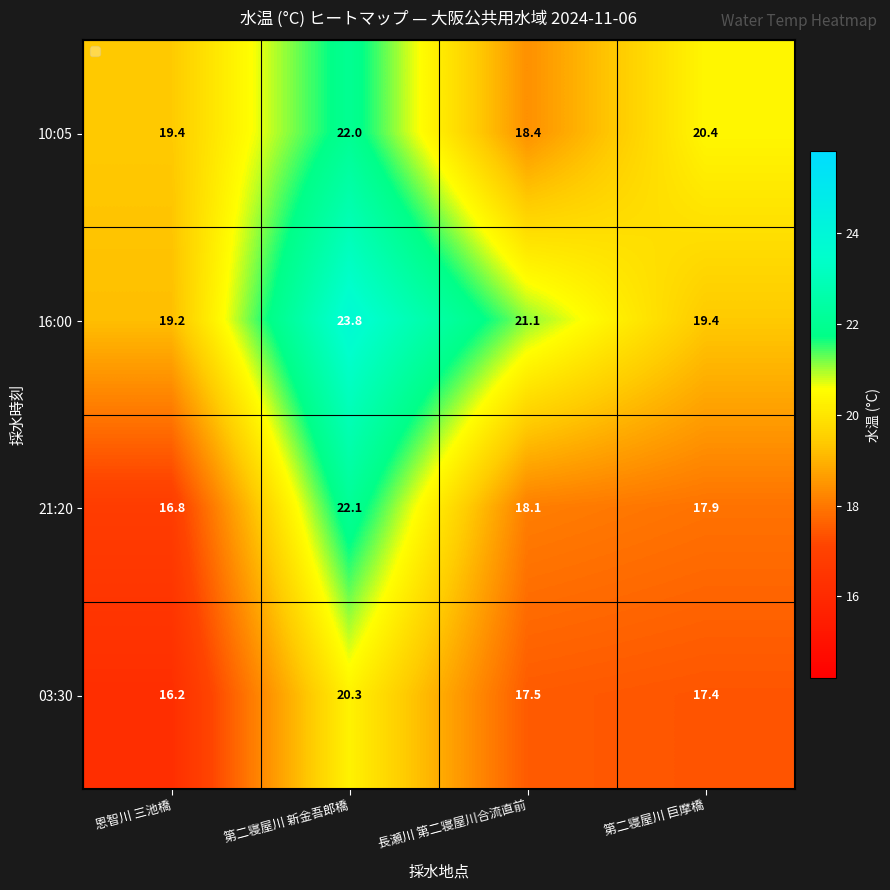

Reading left to right, extract all data points from this chart.

10:05: 19.4	22.0	18.4	20.4
16:00: 19.2	23.8	21.1	19.4
21:20: 16.8	22.1	18.1	17.9
03:30: 16.2	20.3	17.5	17.4